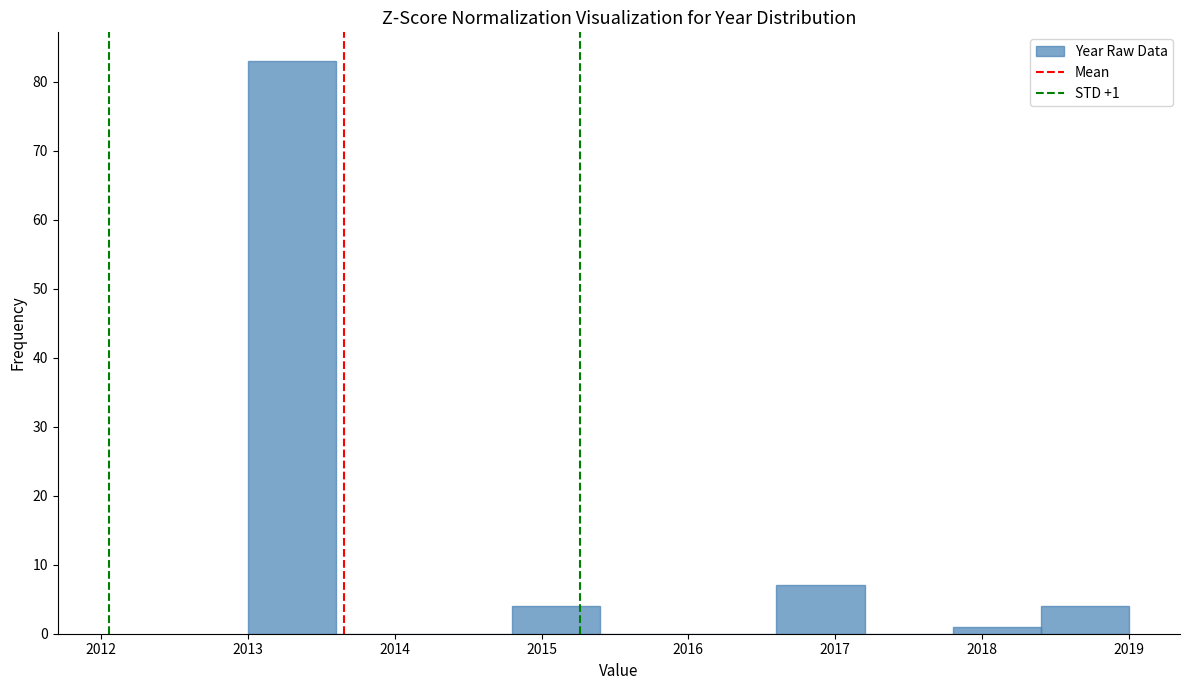

Which range on the x-axis has the tallest bar?

2013.0 to 2013.6